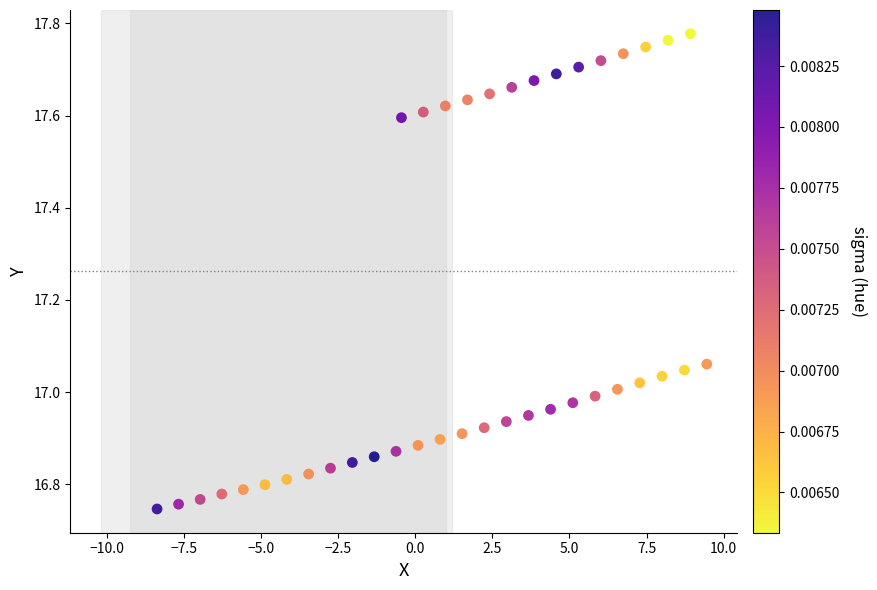

What is the range of Y values (max minus min)?

1.0